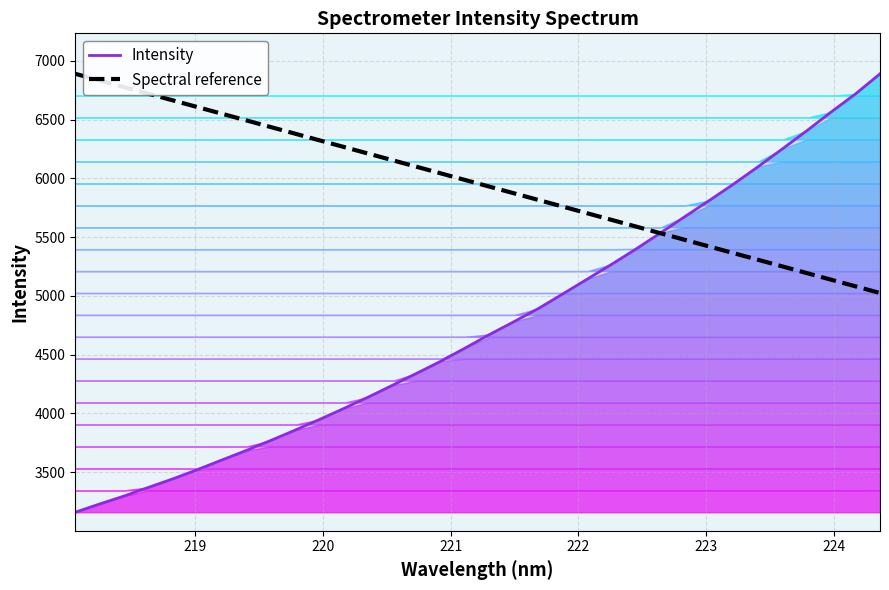

Reading left to right, what are all the values shown in this chart?

Intensity: 3158.2	3228.5	3295.9	3369.8	3442.7	3520.5	3602.5	3683.6	3768.6	3856.7	3947.2	4041.3	4138.2	4239.3	4342.3	4446.1	4558.9	4673.9	4782.9	4894.9	5019.3	5144.9	5271.0	5401.3	5537.8	5676.4	5813.6	5953.8	6101.1	6252.8	6407.2	6566.7	6720.6	6891.0
Spectral reference: 6891.0	6834.4	6777.8	6721.1	6664.5	6607.9	6551.3	6494.7	6438.1	6381.5	6324.9	6268.3	6211.7	6155.1	6098.5	6042.0	5985.4	5928.9	5872.3	5815.8	5759.2	5702.7	5646.1	5589.6	5533.1	5476.6	5420.0	5363.5	5307.0	5250.6	5194.1	5137.6	5081.1	5024.6